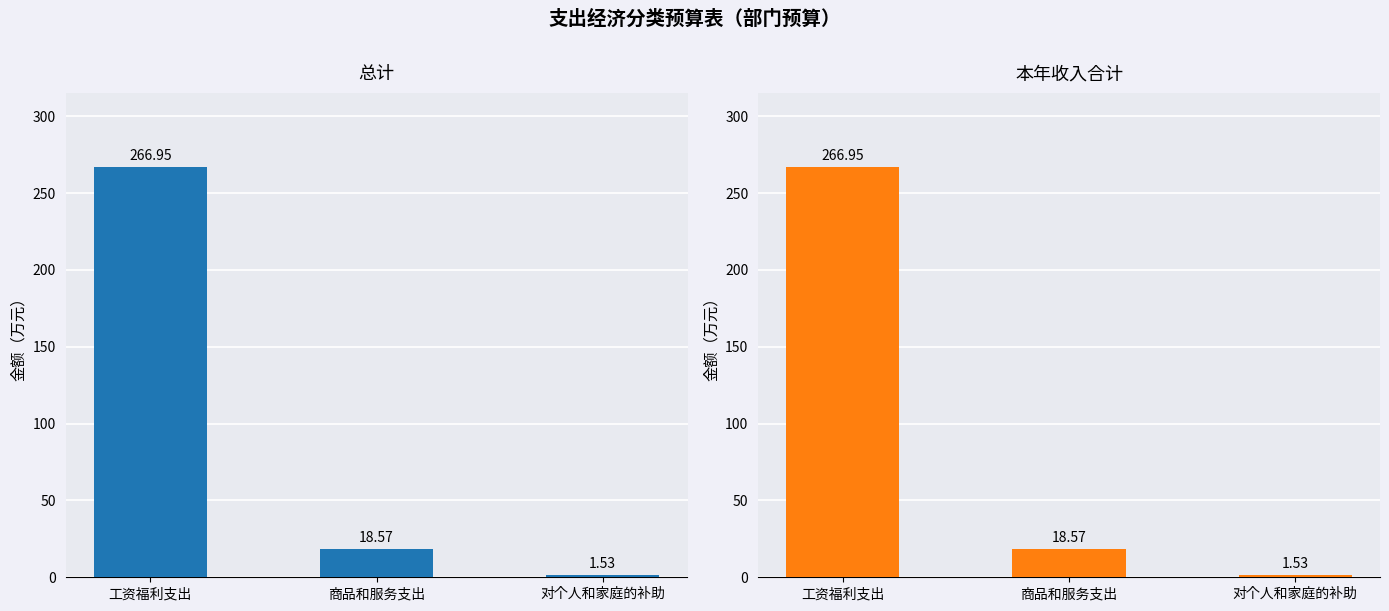

Is the value of 本年收入合计 at 工资福利支出 greater than the value of 总计 at 工资福利支出?

No